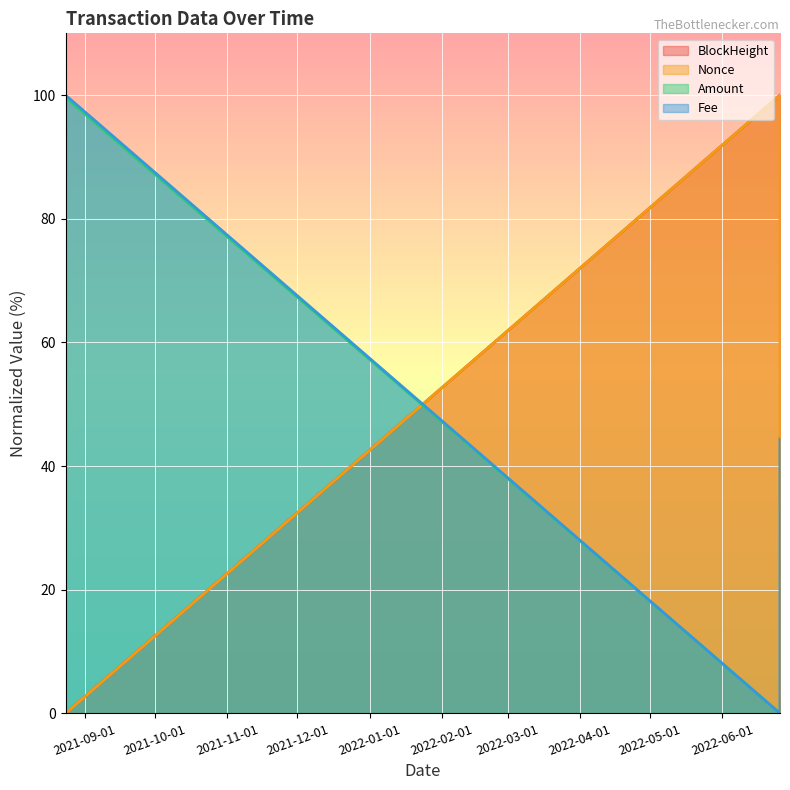

Rank the series at 2021-08-23 15:03:00 from highest to lowest value.

Amount, Fee, Nonce, BlockHeight